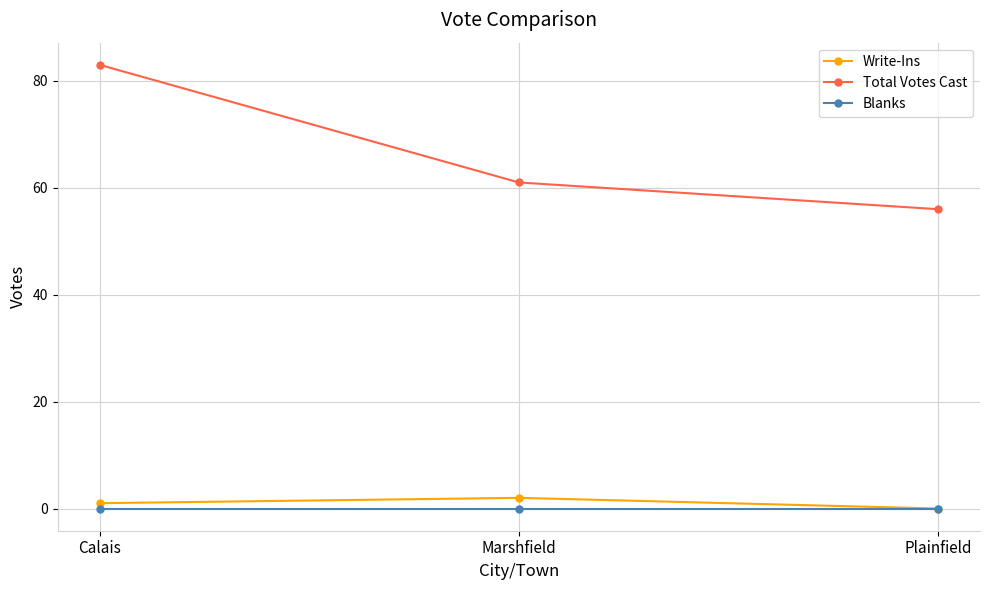

Is it true that Total Votes Cast equals 83 at Calais?

True